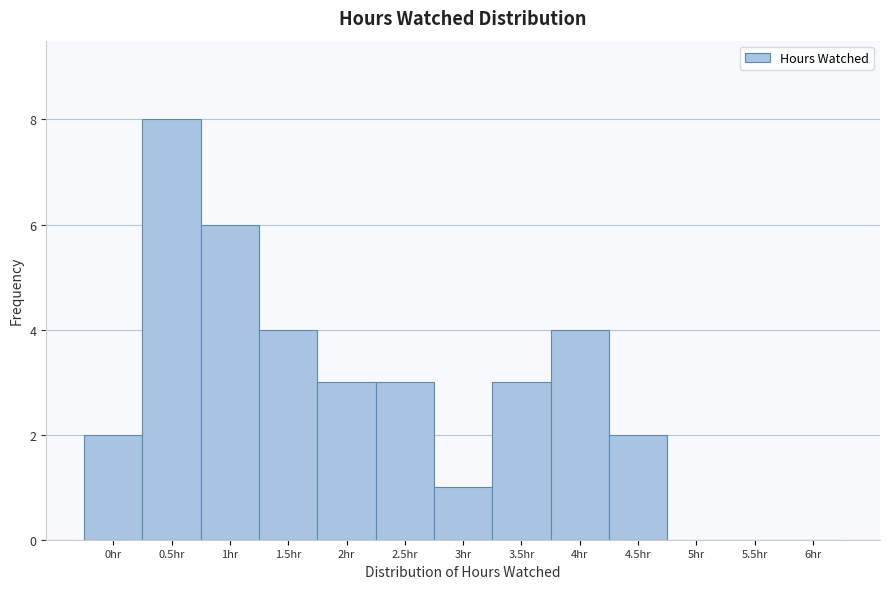

Reading left to right, transcribe this chart: for each bar, give the range it covers on the x-axis and its height. The values are not printed on the chart, so give them approximately, as read against the axis.

-0.25 to 0.25: 2
0.25 to 0.75: 8
0.75 to 1.25: 6
1.25 to 1.75: 4
1.75 to 2.25: 3
2.25 to 2.75: 3
2.75 to 3.25: 1
3.25 to 3.75: 3
3.75 to 4.25: 4
4.25 to 4.75: 2
4.75 to 5.25: 0
5.25 to 5.75: 0
5.75 to 6.25: 0